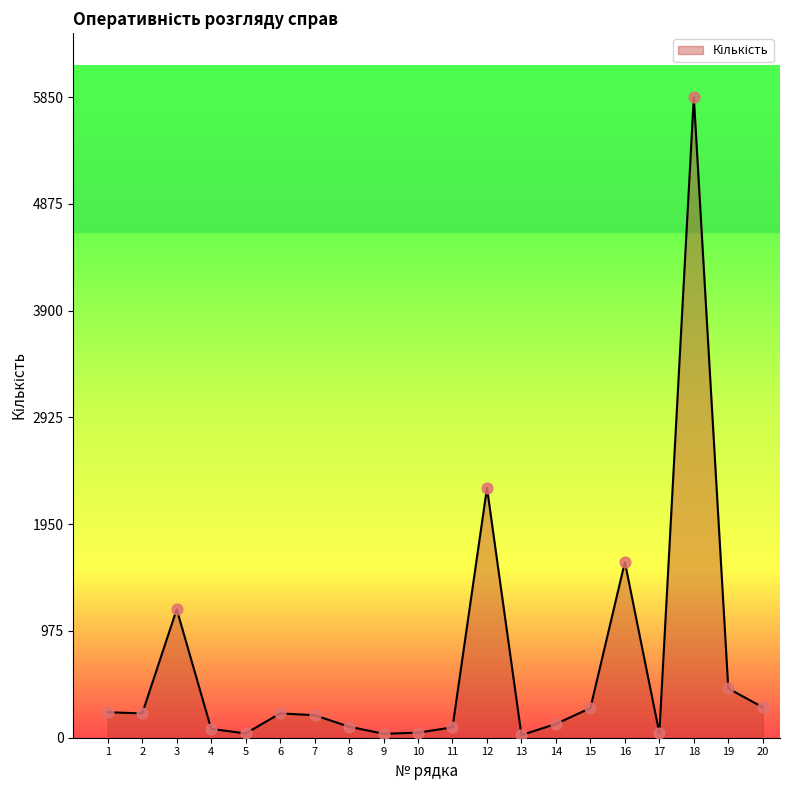

Approximately how many times larger is the value at 19 compared to 4?

5.6